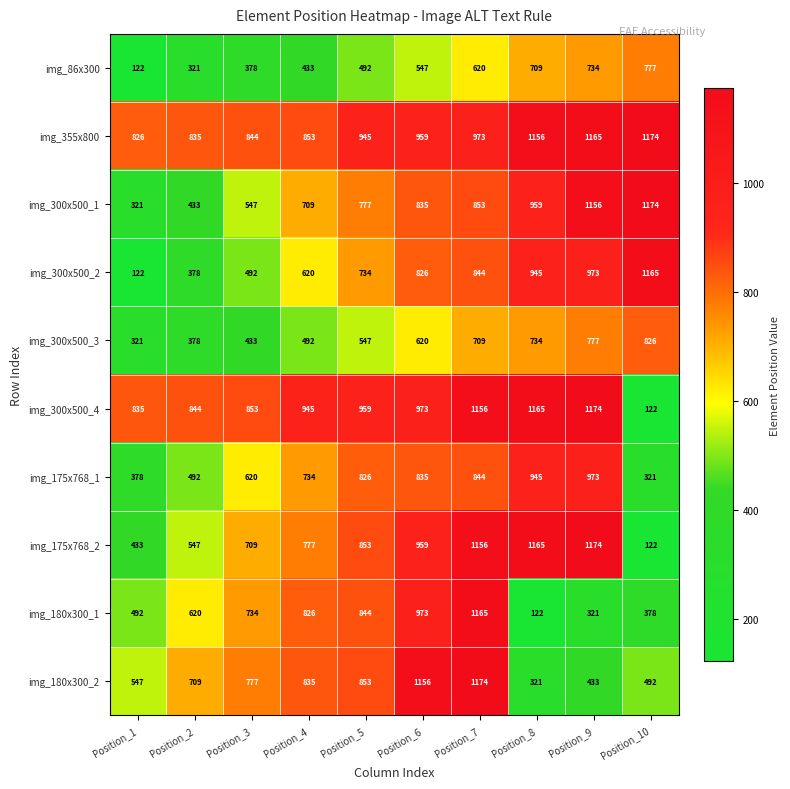

The img_300x500_1 series shows 709 at Position_4. True or false?

True